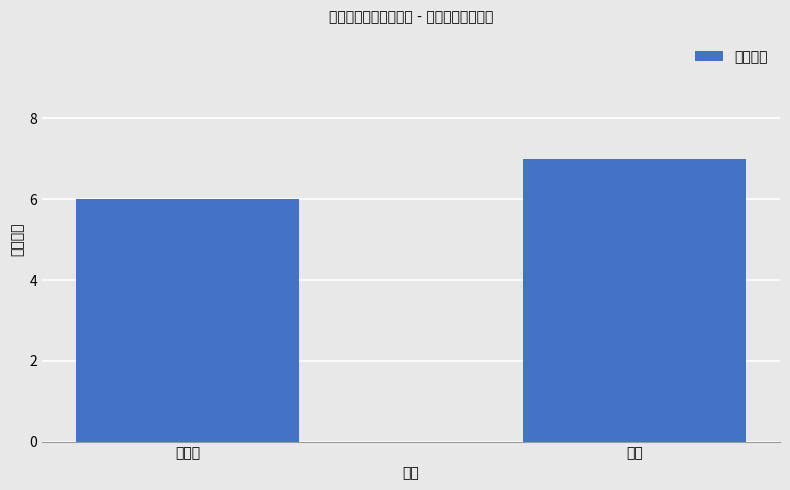

Reading left to right, transcribe all the data shown in this chart.

6	7